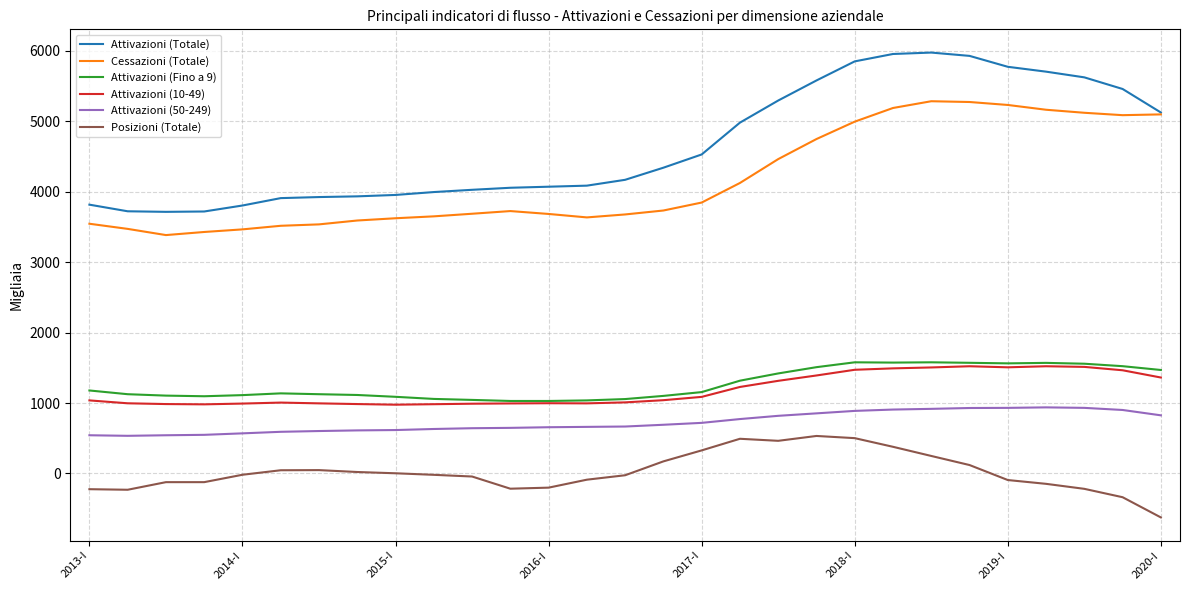

What is the sum of all Posizioni (Totale) values?

600